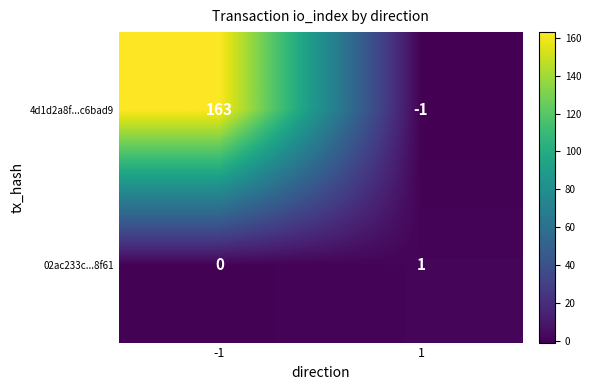

How many distinct data groups are displayed?

2